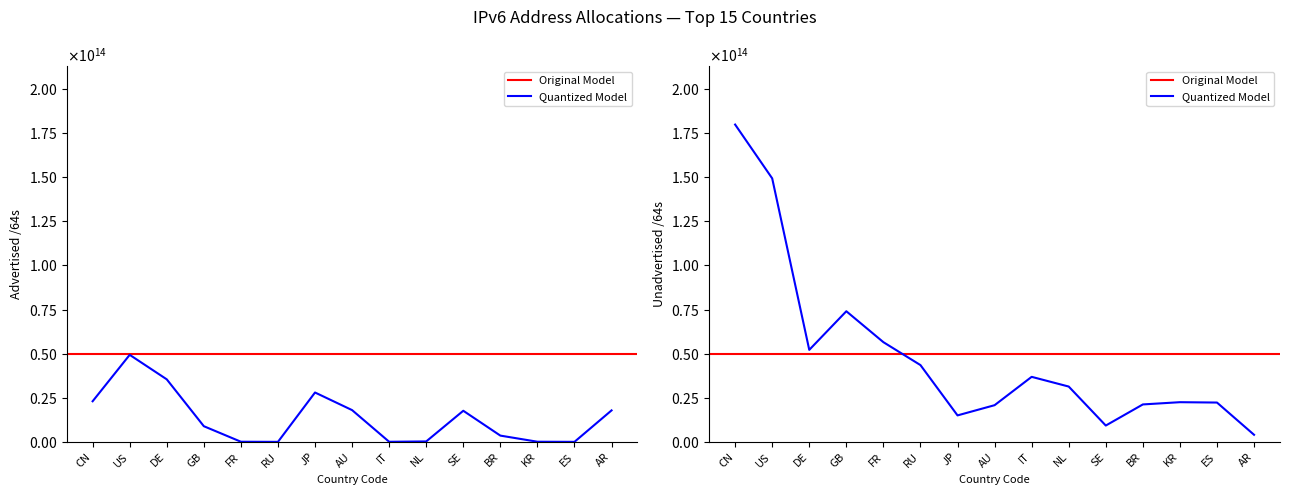

Where do Unadvertised /64s and Advertised /64s first cross each other?

RU and JP